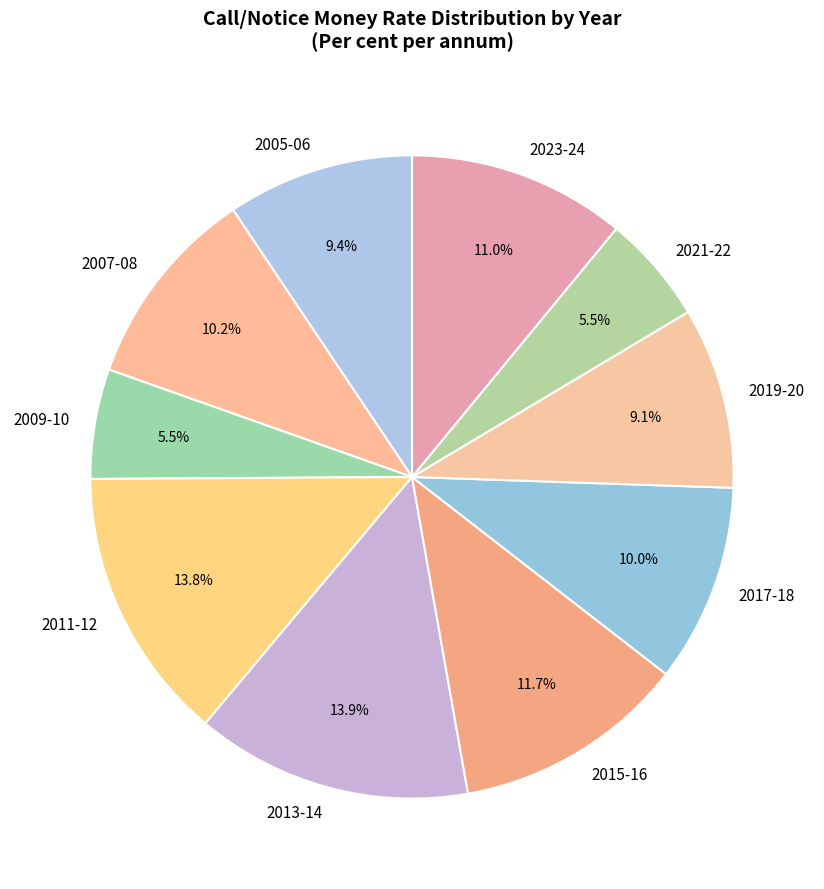

Do 2023-24 and 2021-22 together represent more than half of the pie?

No